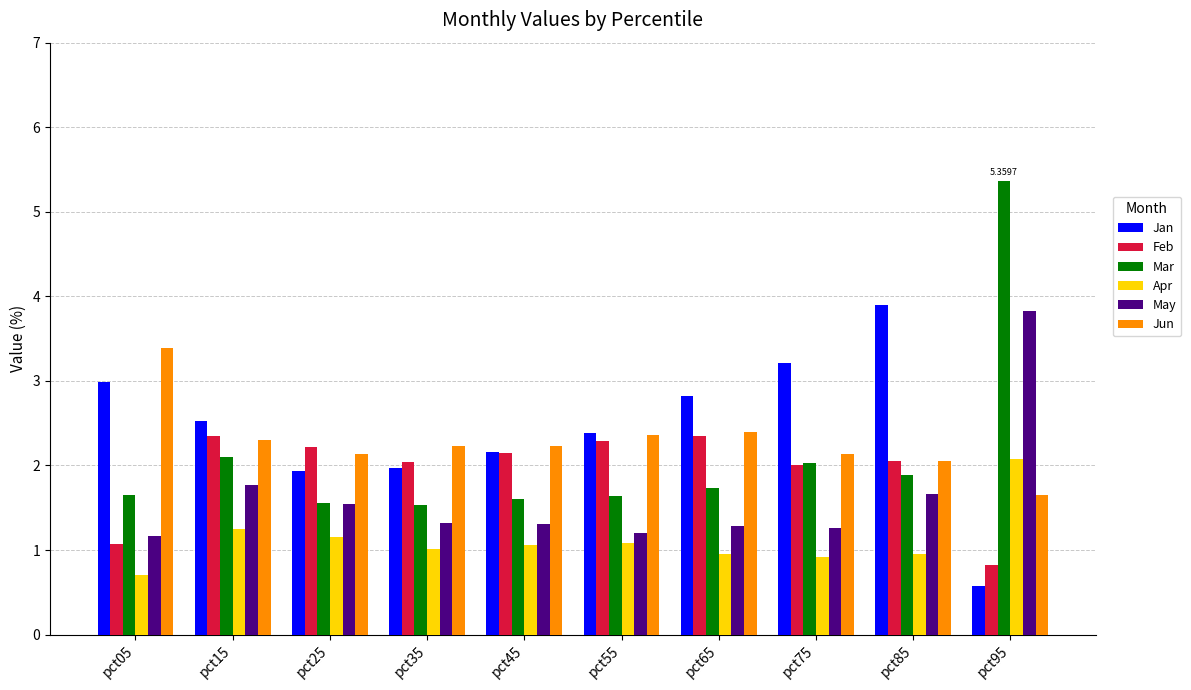

Between pct15 and pct85, which series saw the biggest shift?

Jan